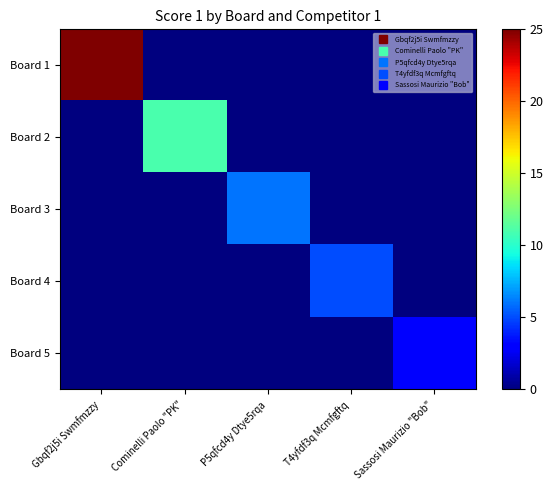

Which category has the lowest value across all series?

Cominelli Paolo "PK"